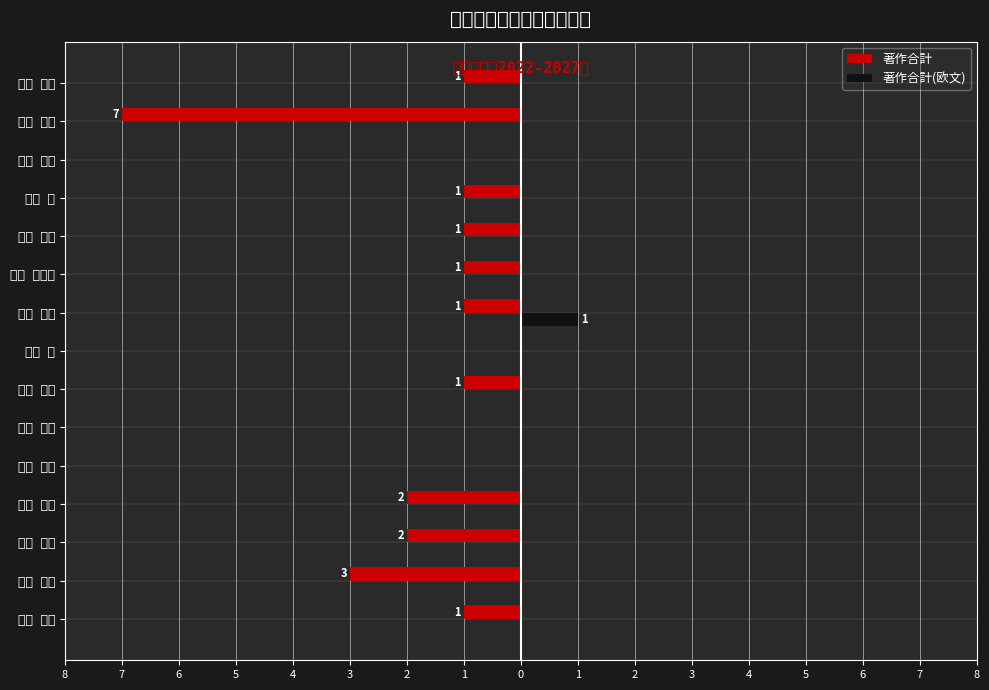

How many positive values does the 著作合計(欧文) series have?

1